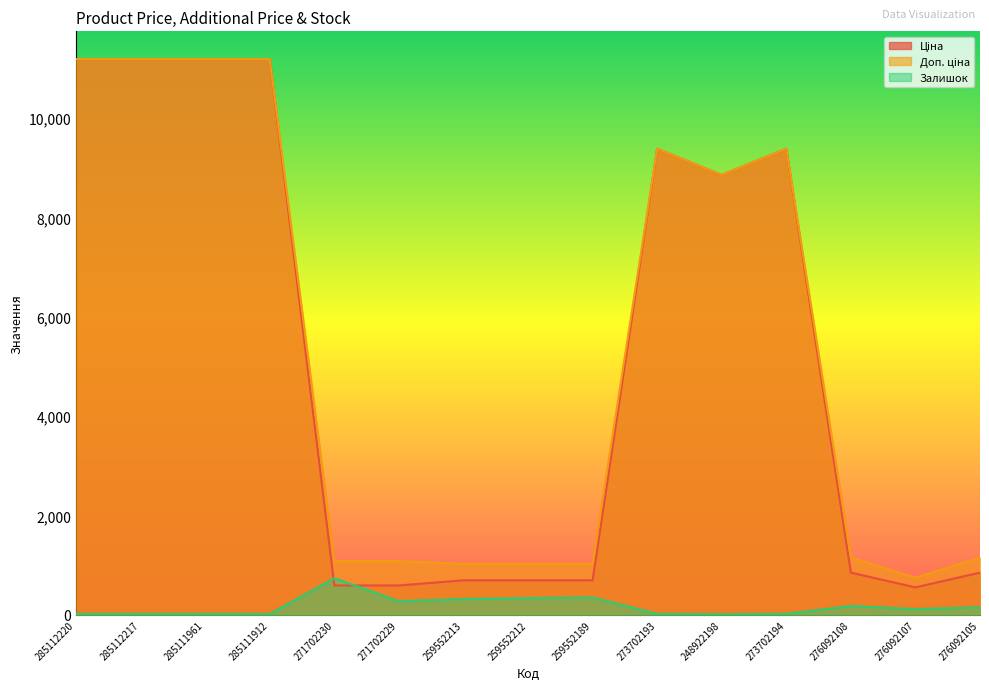

What position from the left is 248922198?

11